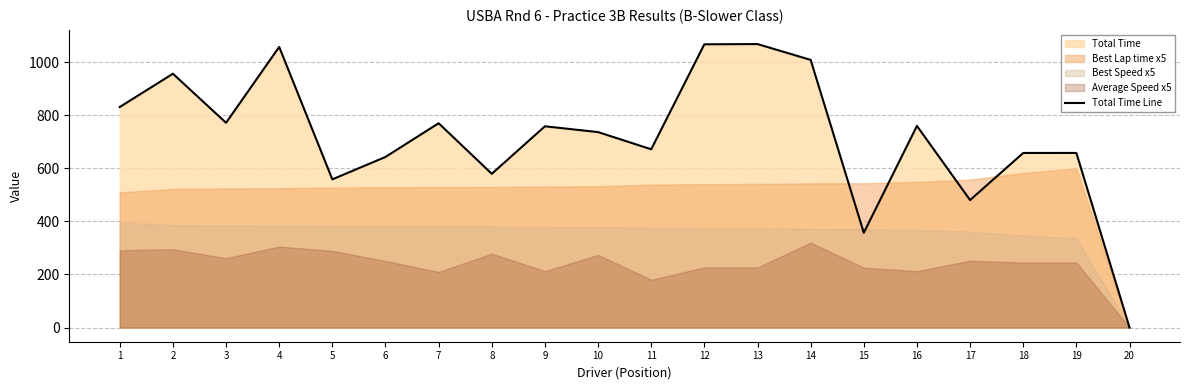

The chart shows a value of 389.1 at 18. True or false?

False